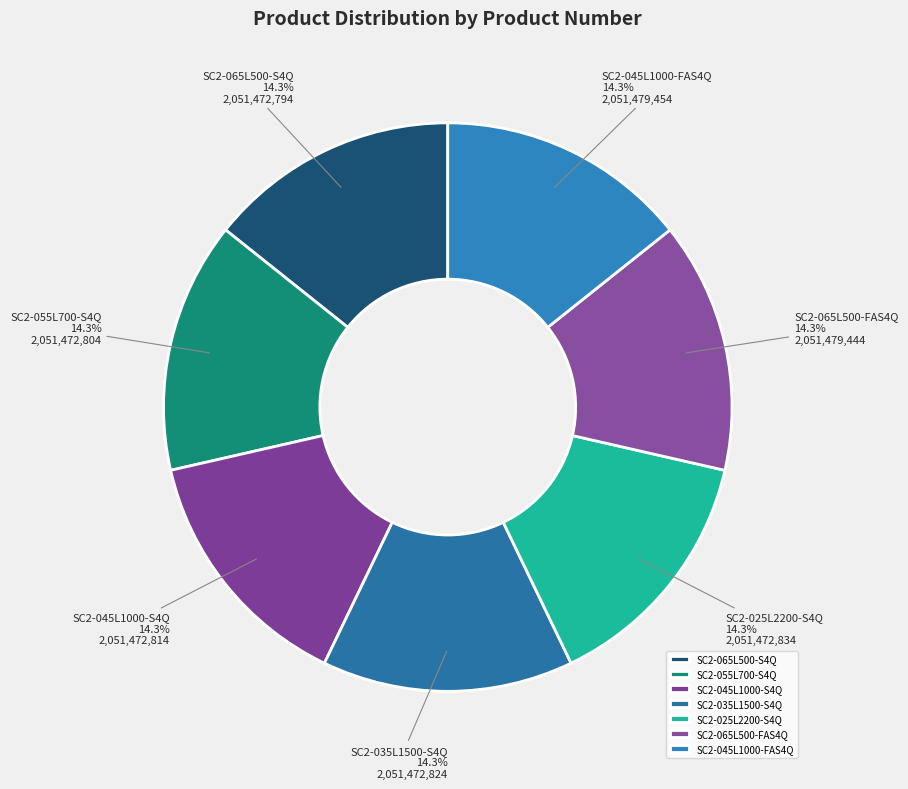

How many slices are in this pie chart?

7